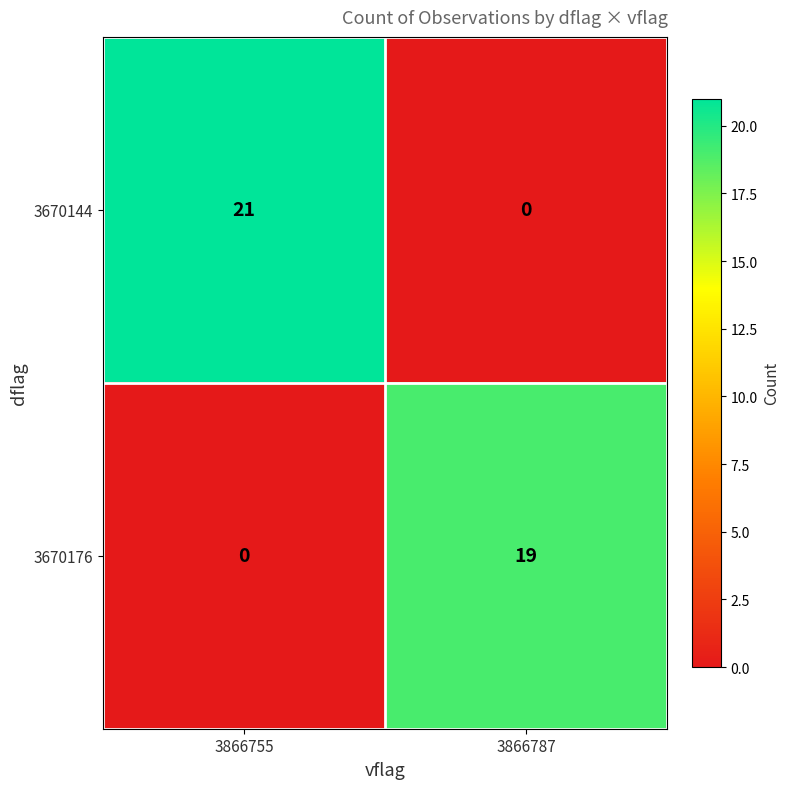

Which series has the largest total across all categories?

3670144